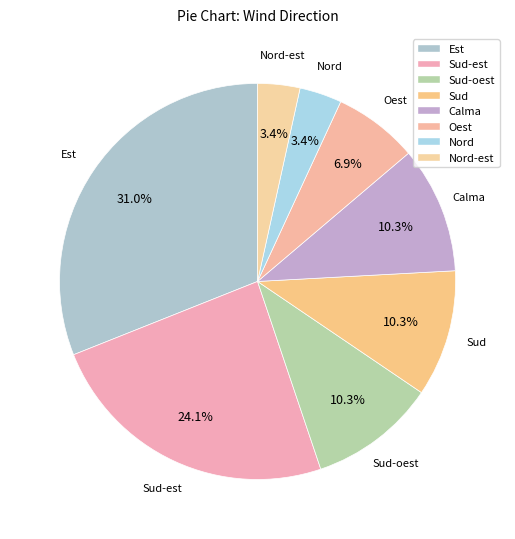

Is there a majority slice in this chart?

No